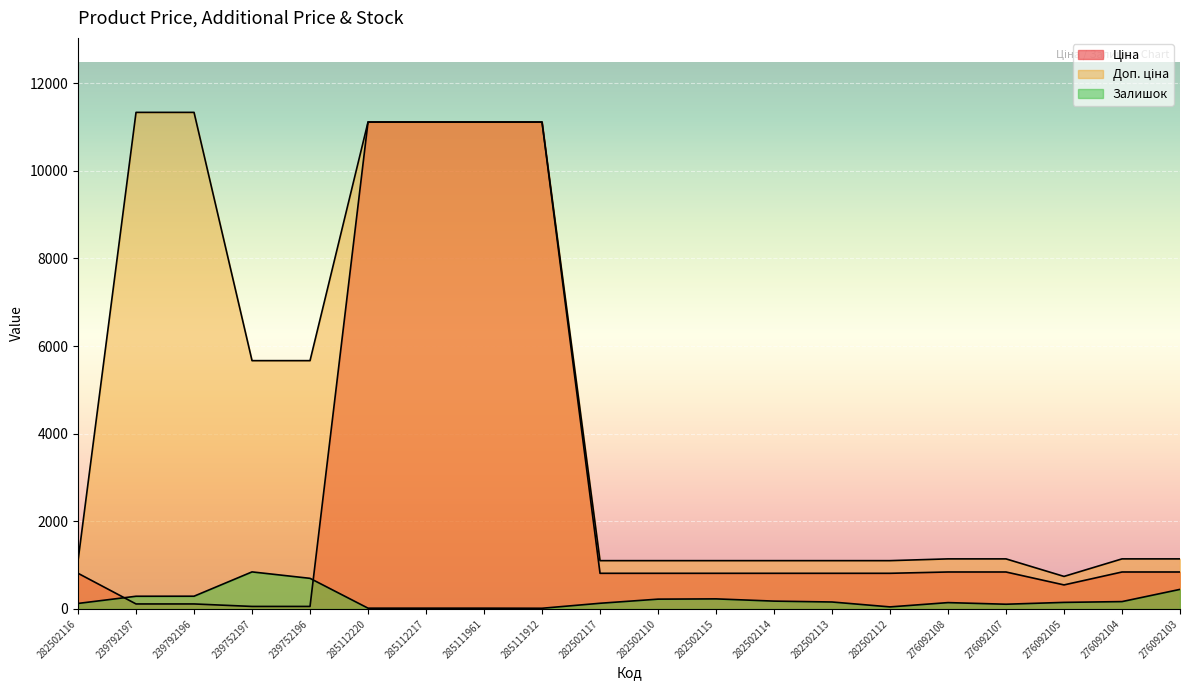

Read the Залишок value at 239752196.

698.0